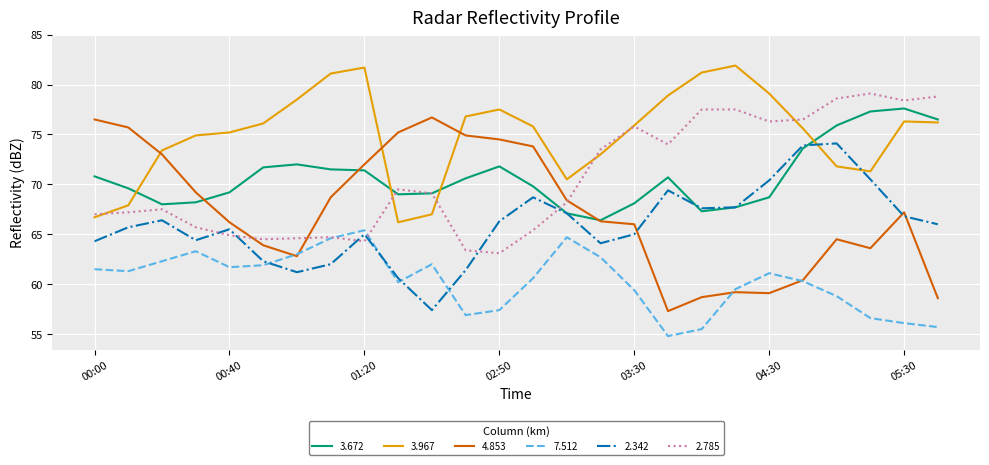

Which series has the largest range (max minus min)?

4.853